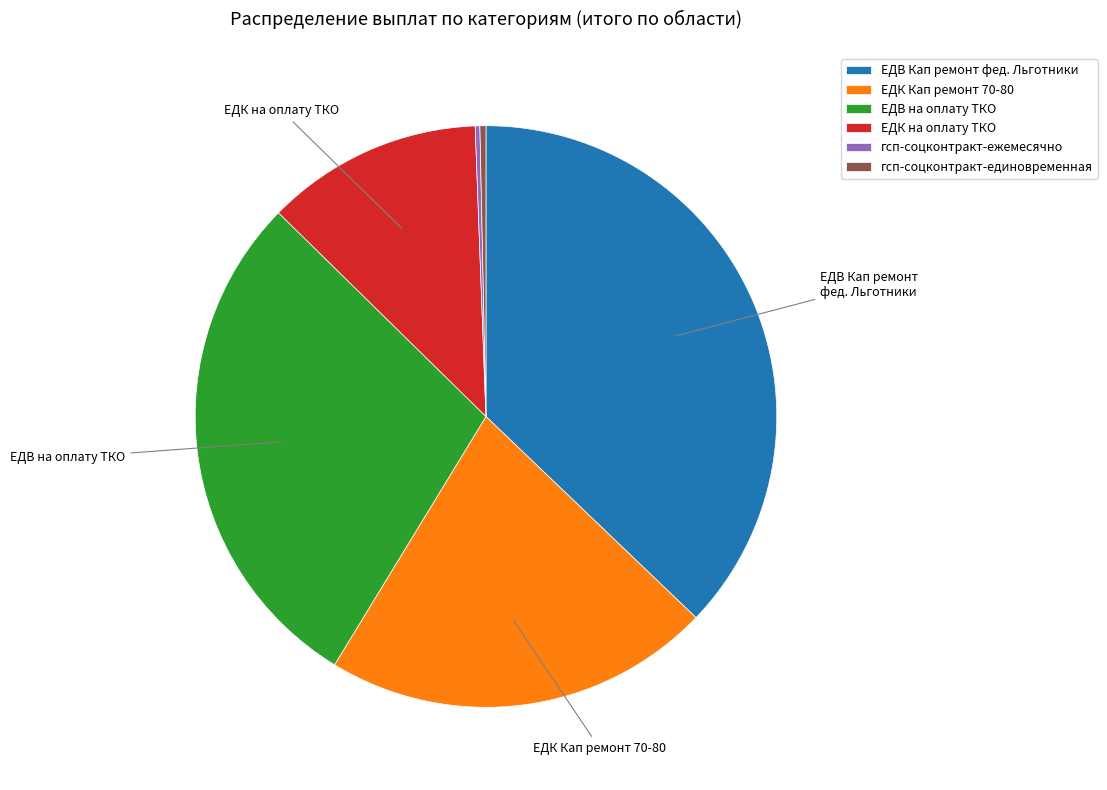

Which category has the biggest portion of the pie?

ЕДВ Кап ремонт фед. Льготники